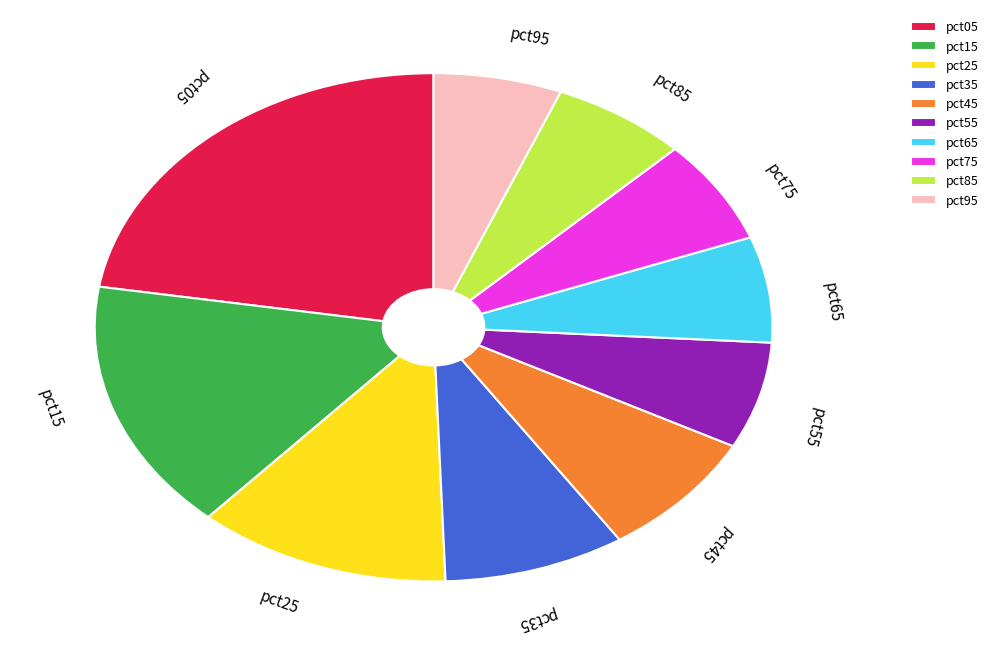

Between pct15 and pct85, which is larger?

pct15